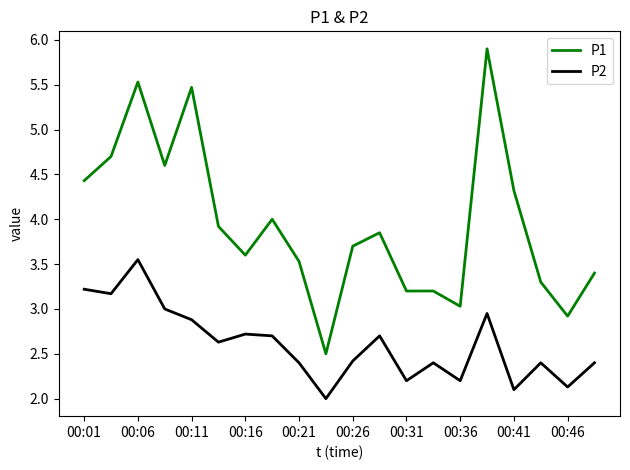

What is the sum of all P1 values?

79.1